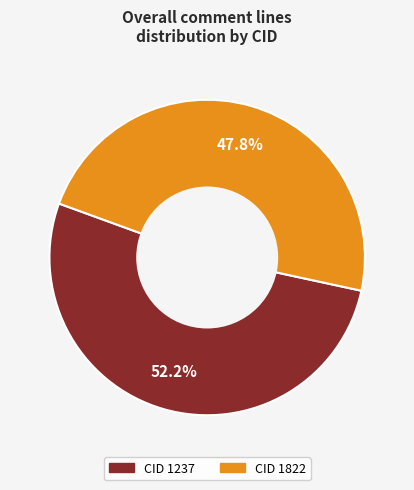

What is the majority slice?

CID 1237